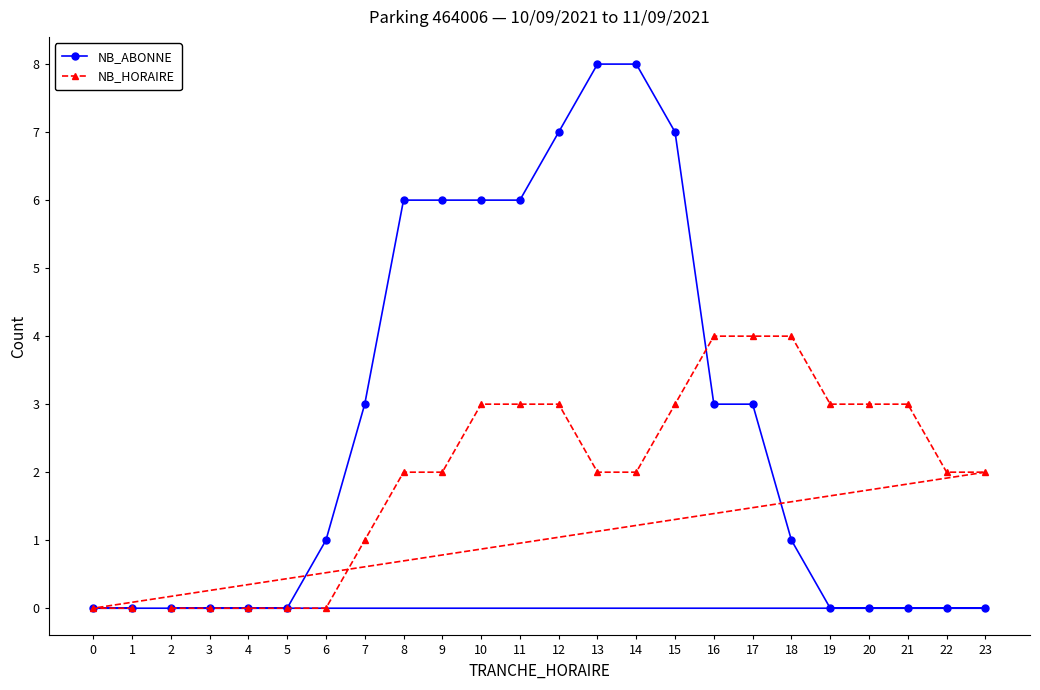

What value does the NB_ABONNE series have at 13?

8